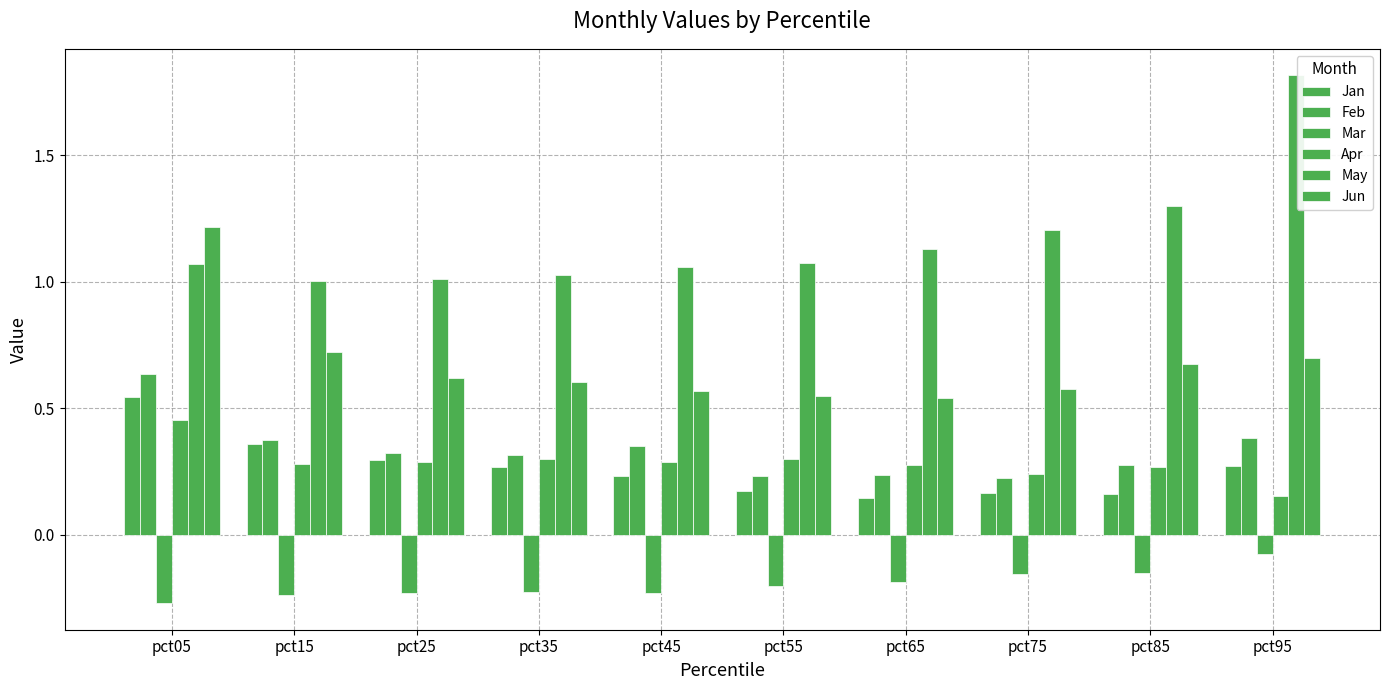

How many series are shown in this chart?

6